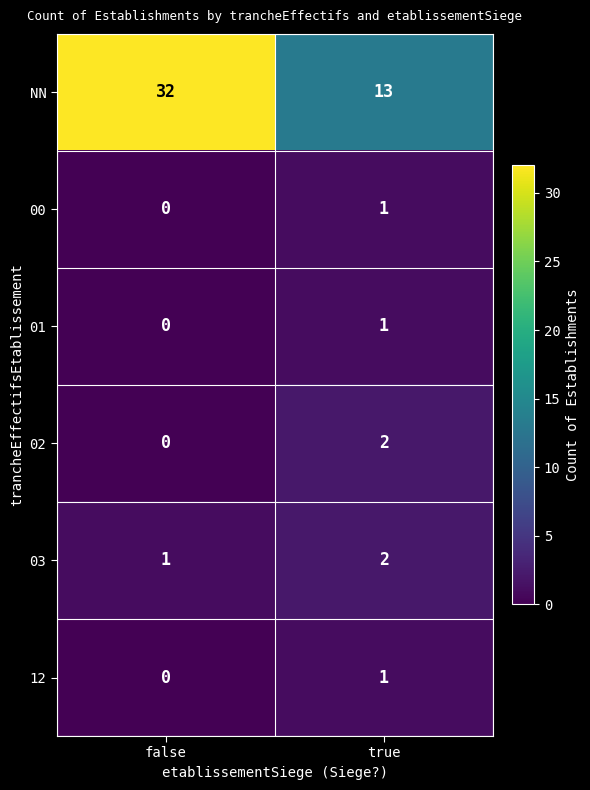

At how many categories does at least one series exceed 26?

1